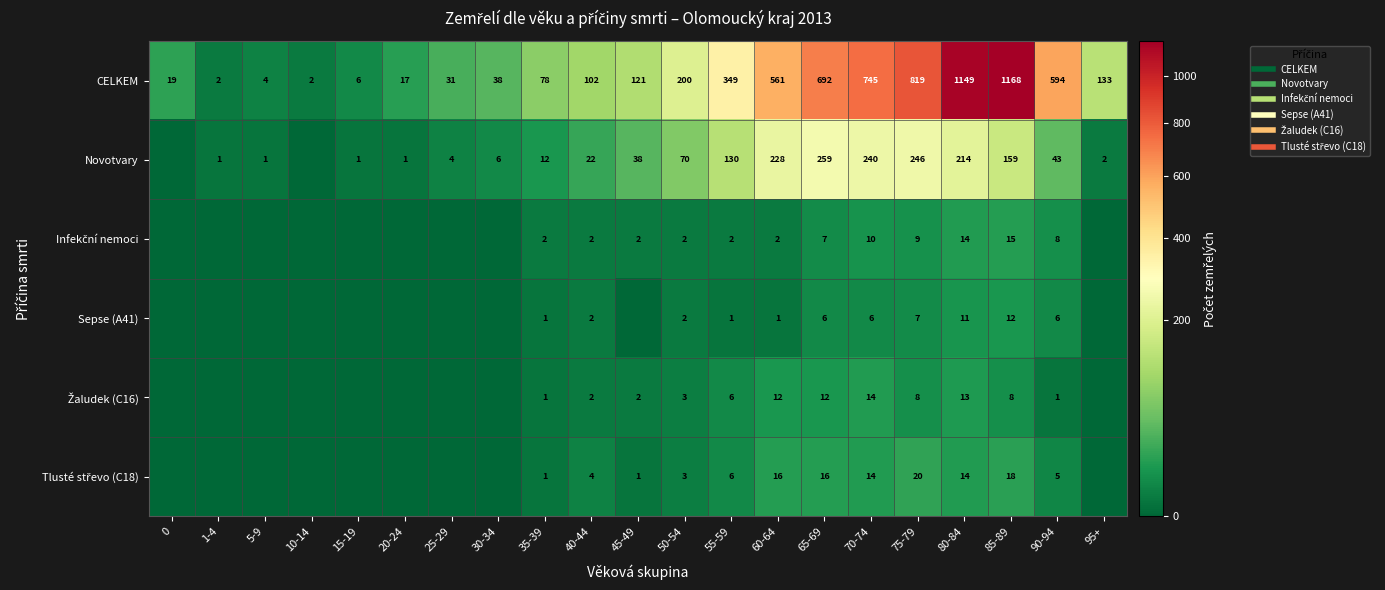

True or false: Sepse (A41) has a value of 2 at 50-54.

True